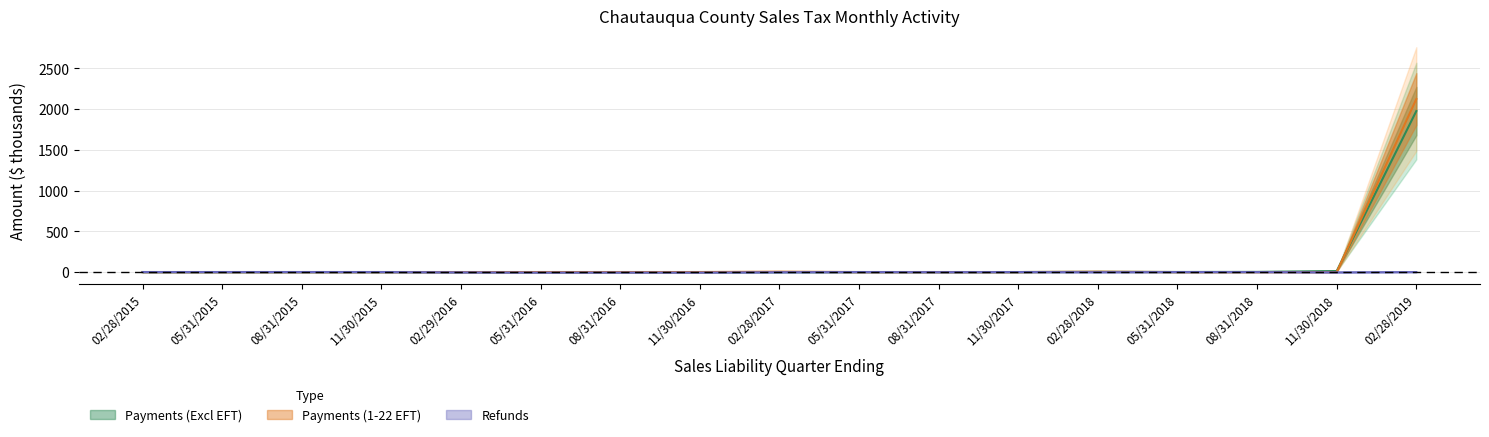

List the series in order of their peak value, lowest first.

Refunds, Payments (Excl EFT), Payments (1-22 EFT)